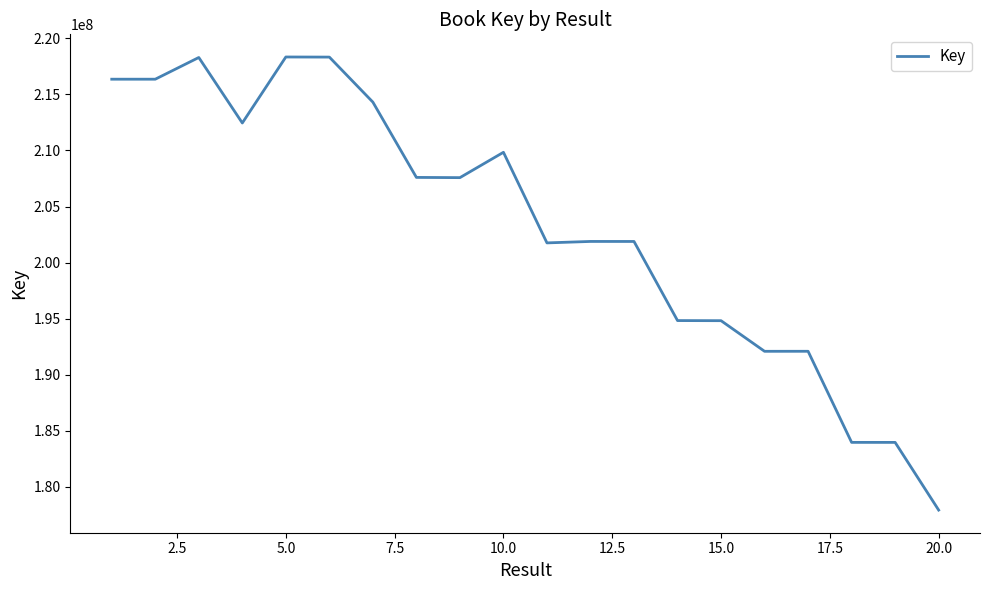

What is the difference between the maximum and minimum values?

40412557